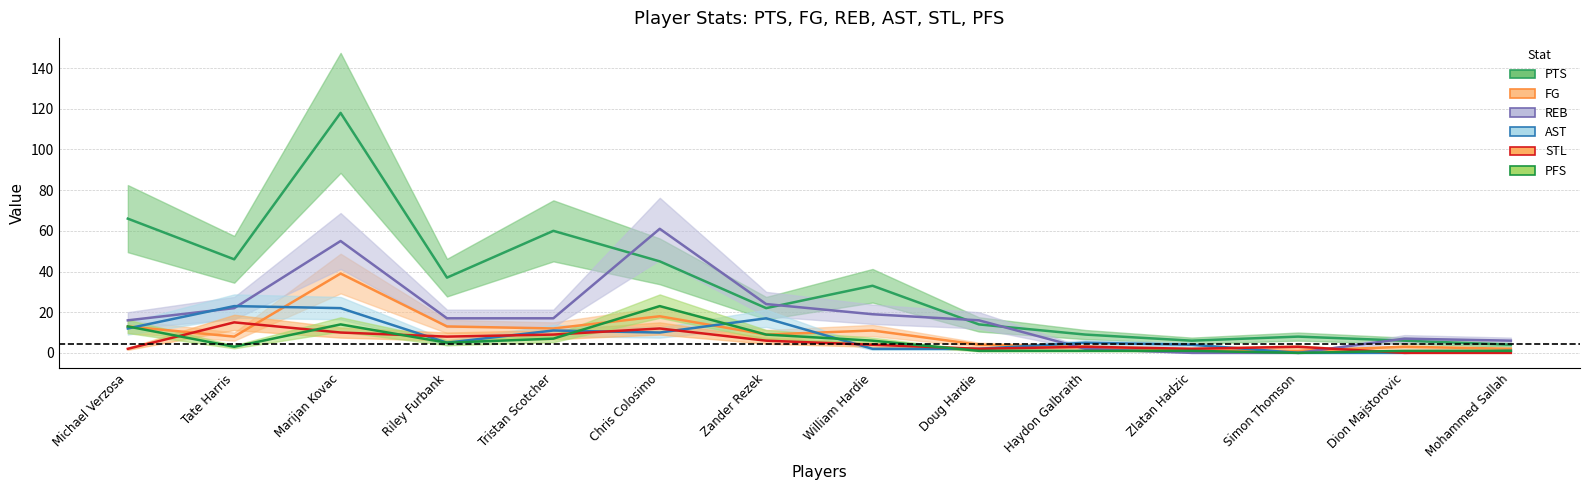

Is the value of PFS at Simon Thomson greater than the value of STL at Tristan Scotcher?

No